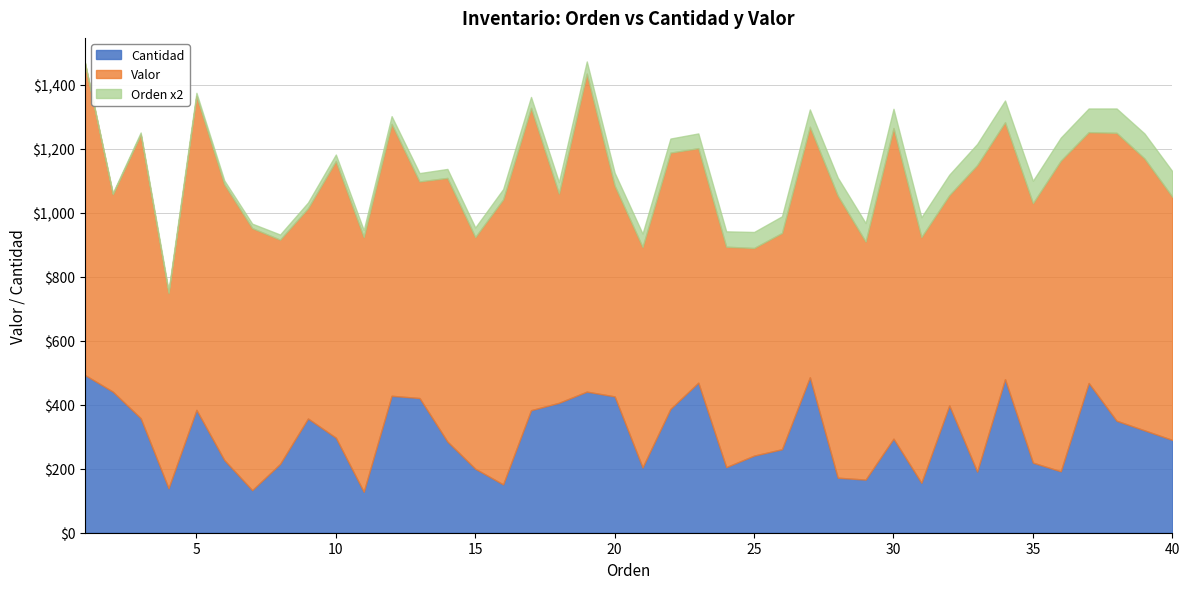

How many categories are shown in the chart?

40